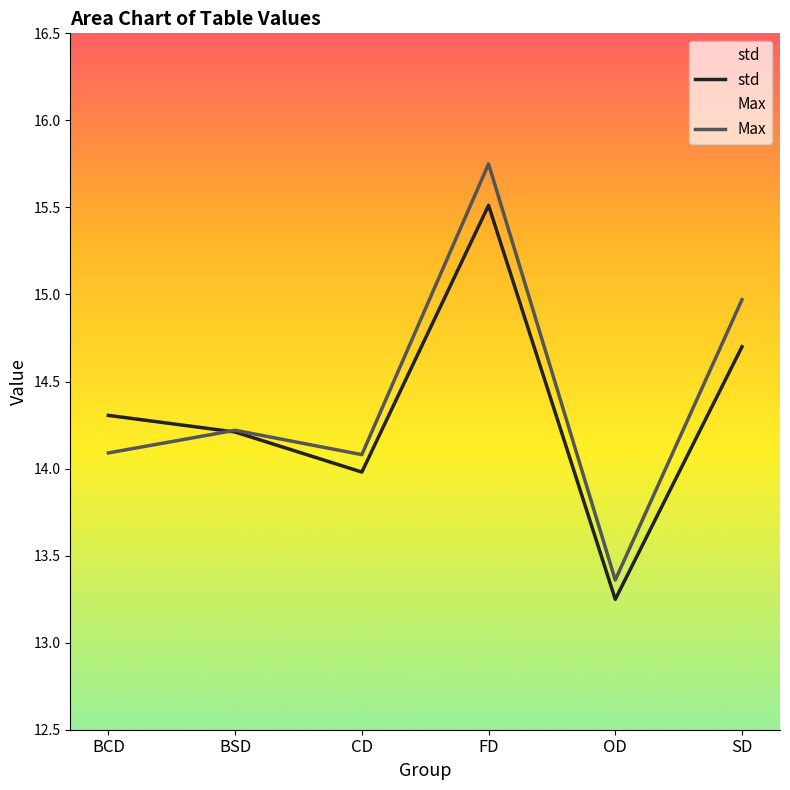

At which category is the sum across all series the highest?

FD